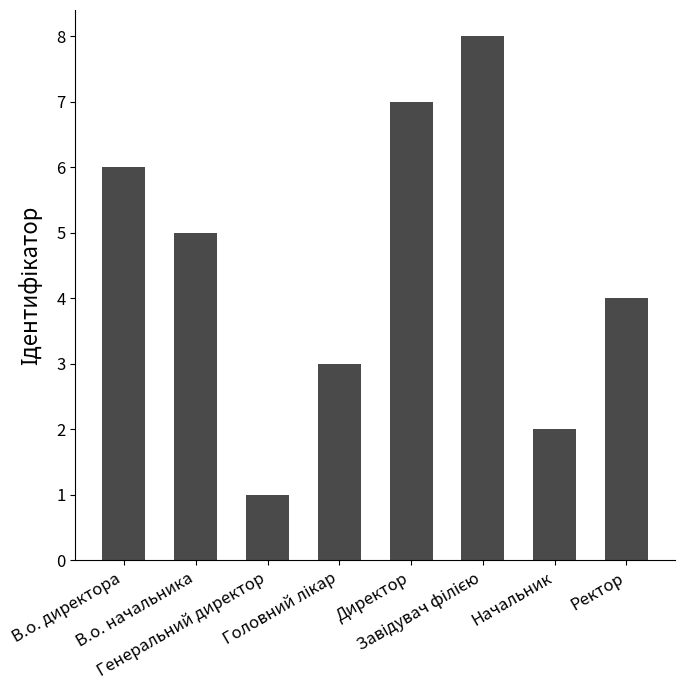

What is the maximum value shown in the chart?

8